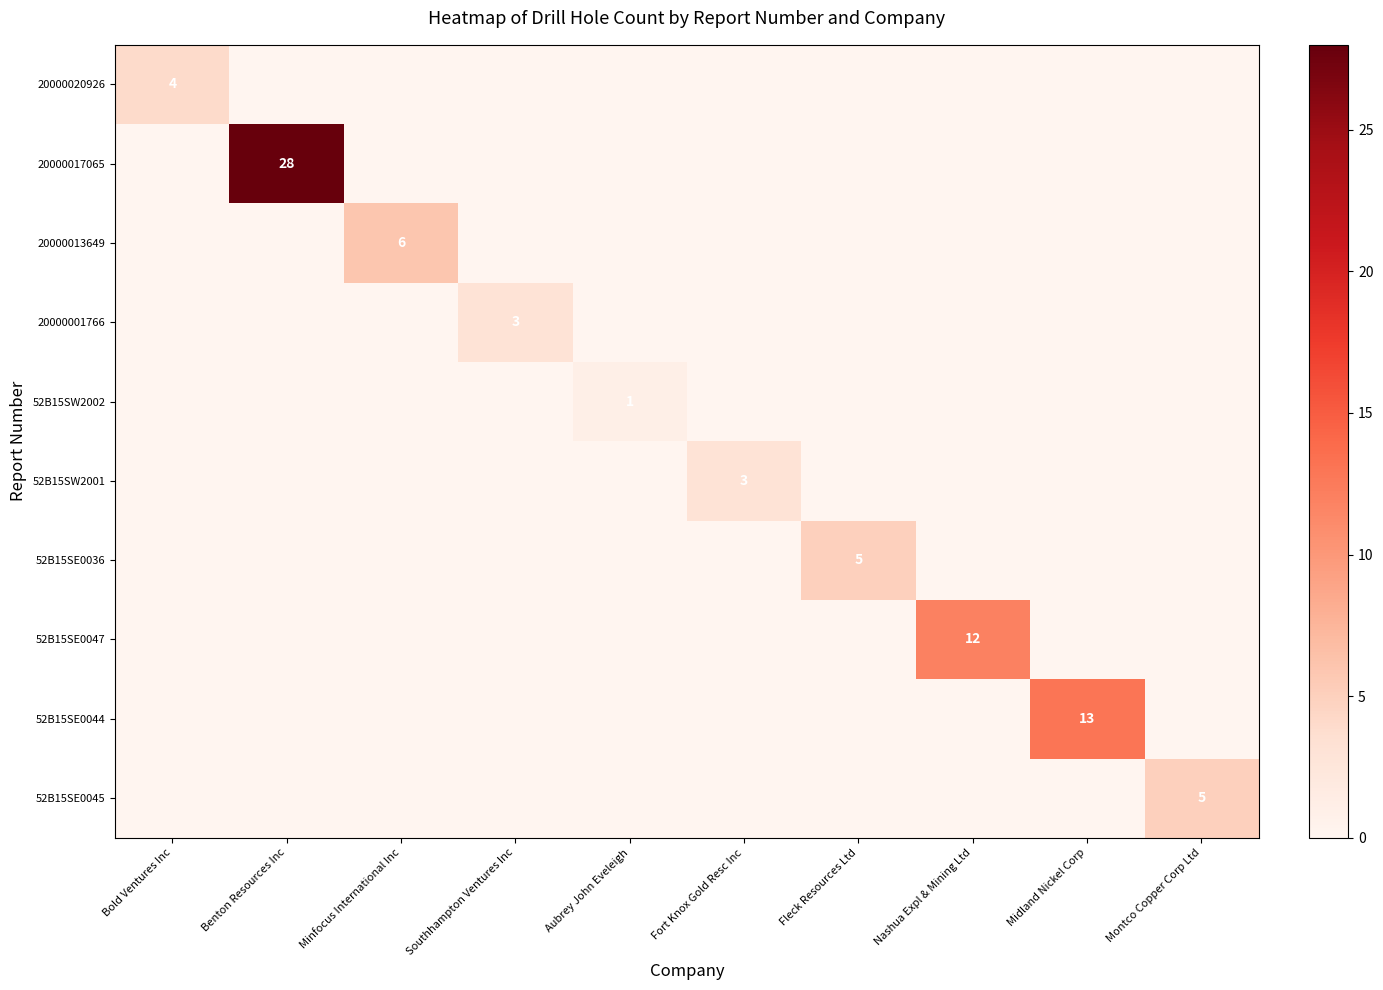

True or false: 52B15SW2001 has a value of 4 at Fort Knox Gold Resc Inc.

False